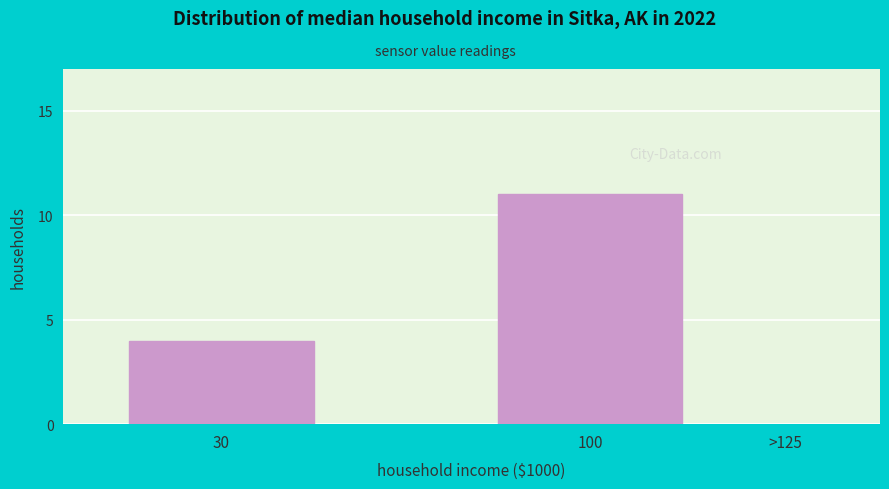

Reading left to right, what are all the values shown in this chart?

30=4	100=11